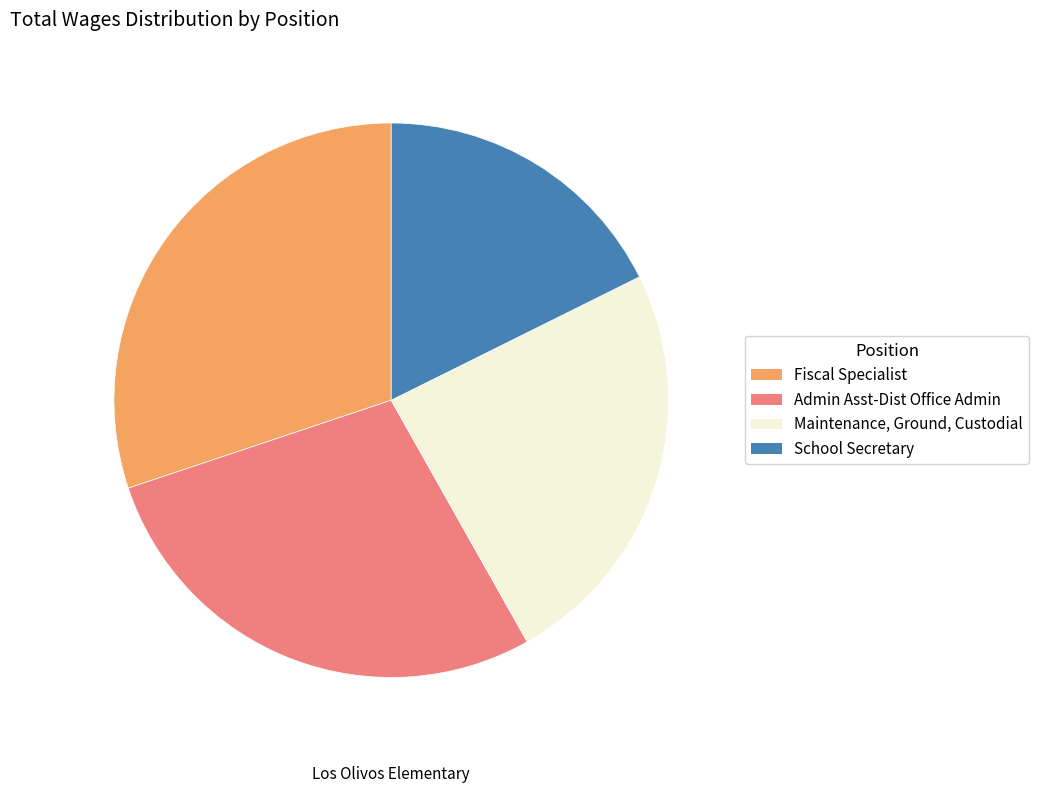

Approximately how many times larger is the value at School Secretary compared to Admin Asst-Dist Office Admin?

0.6